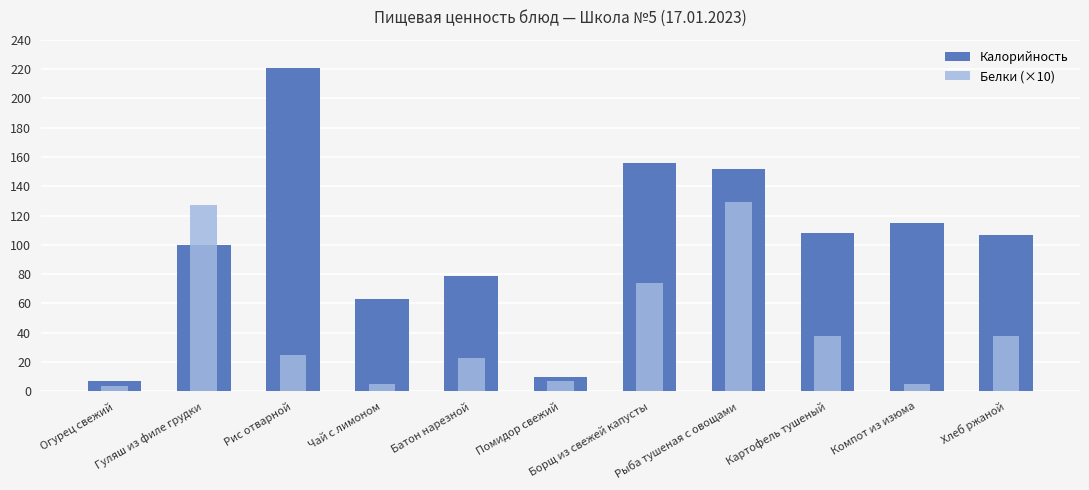

List the series in order of their overall mean, highest first.

Калорийность, Белки (×10)